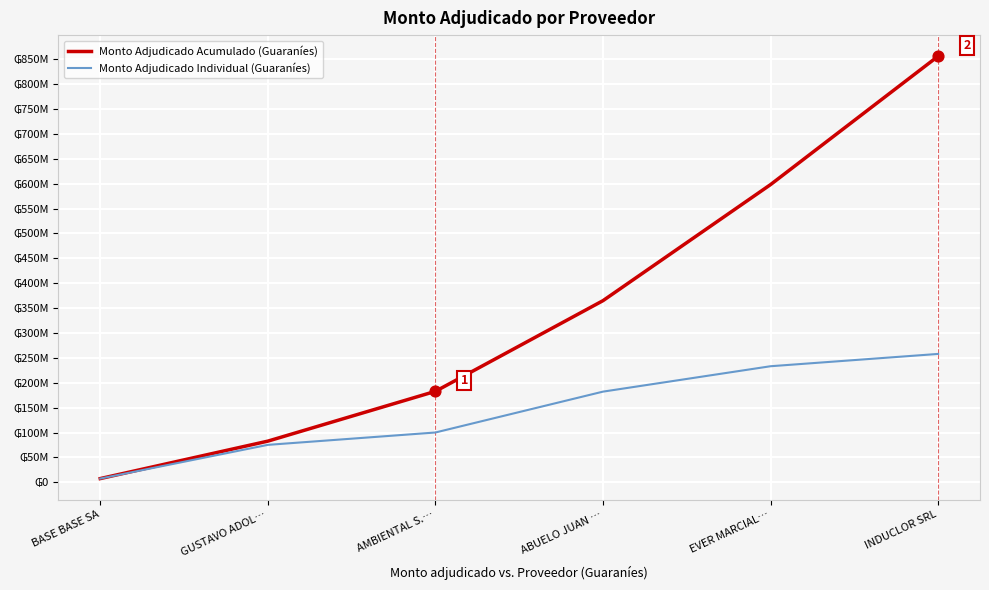

What is the total value across all series at ABUELO JUAN …?

547191730